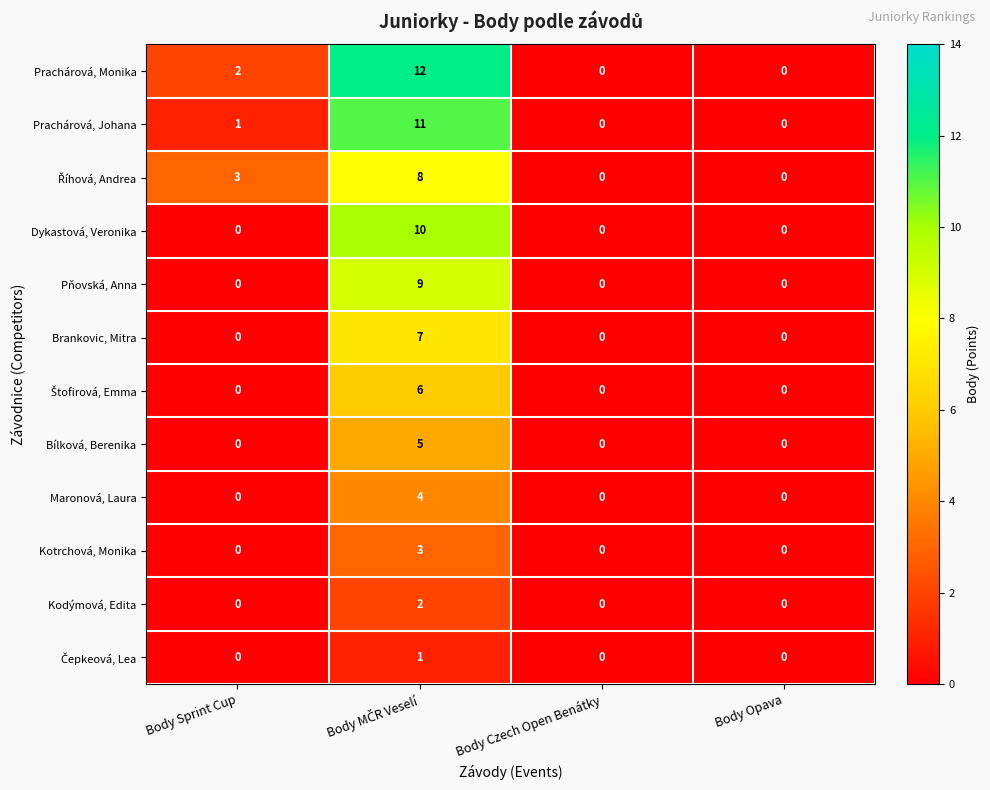

At which label is Prachárová, Johana closest to 5?

Body Sprint Cup